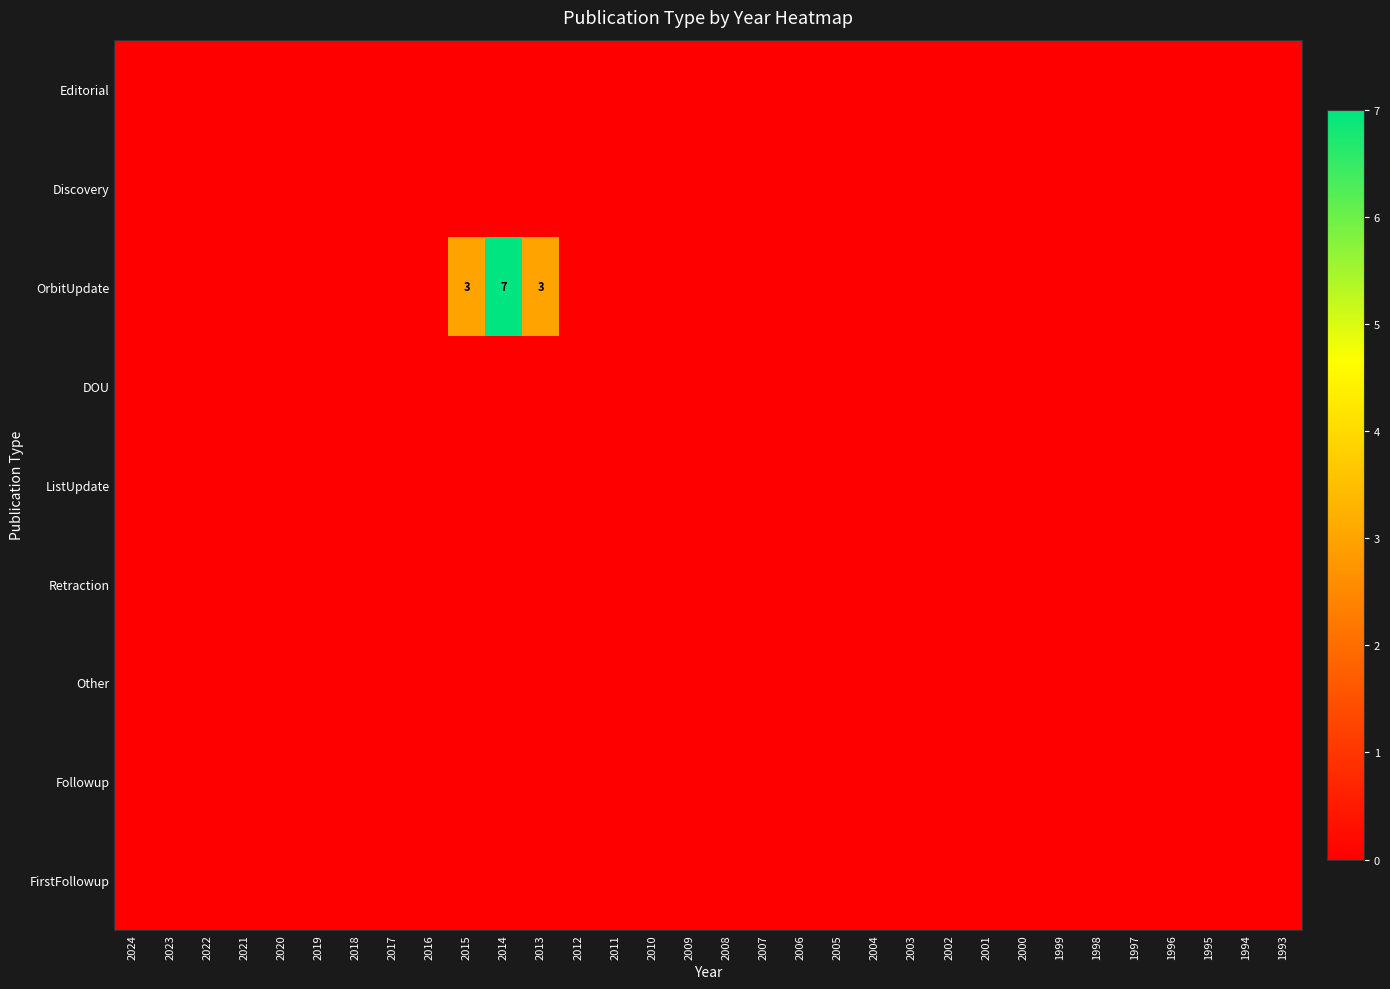

The value of FirstFollowup at 2009 is 0. True or false?

True